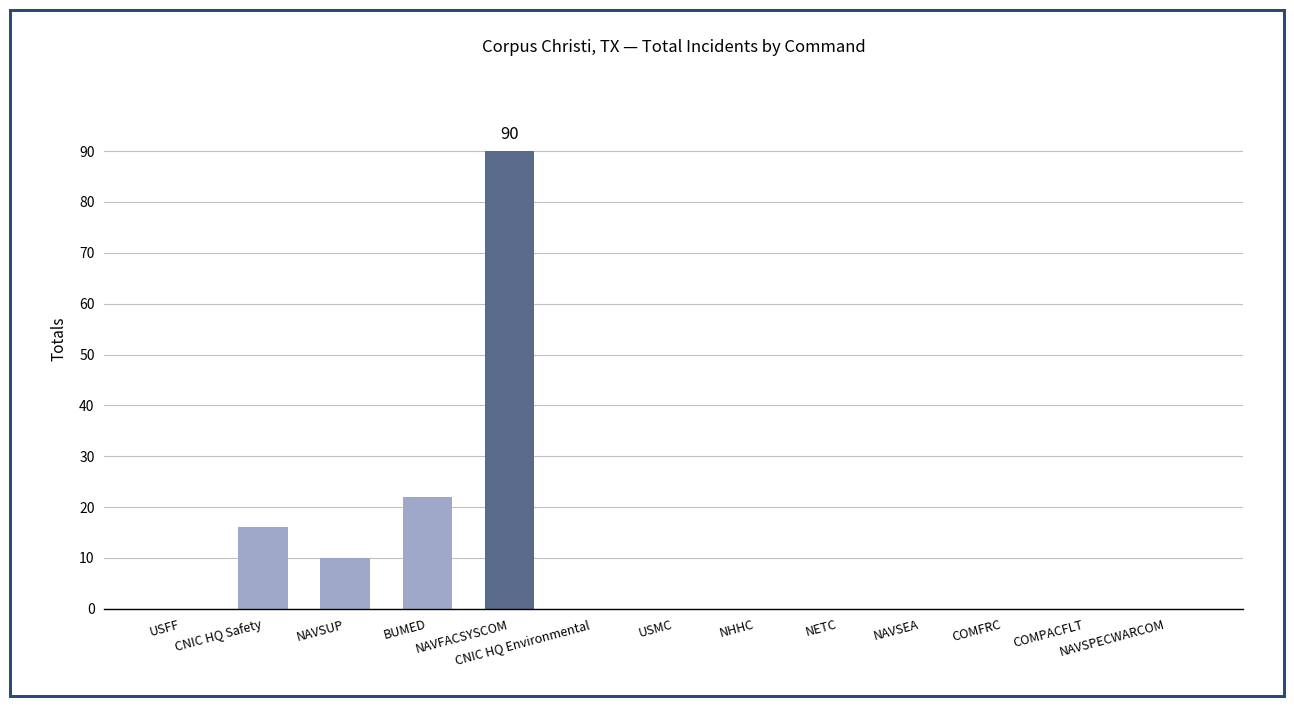

What is the greatest value displayed?

90